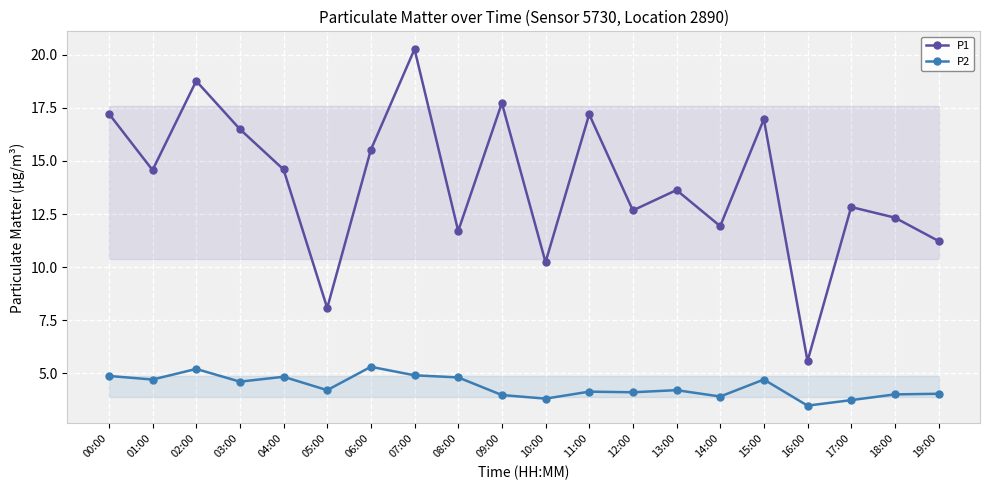

At 07:00, list the series in order from largest to smallest.

P1, P2